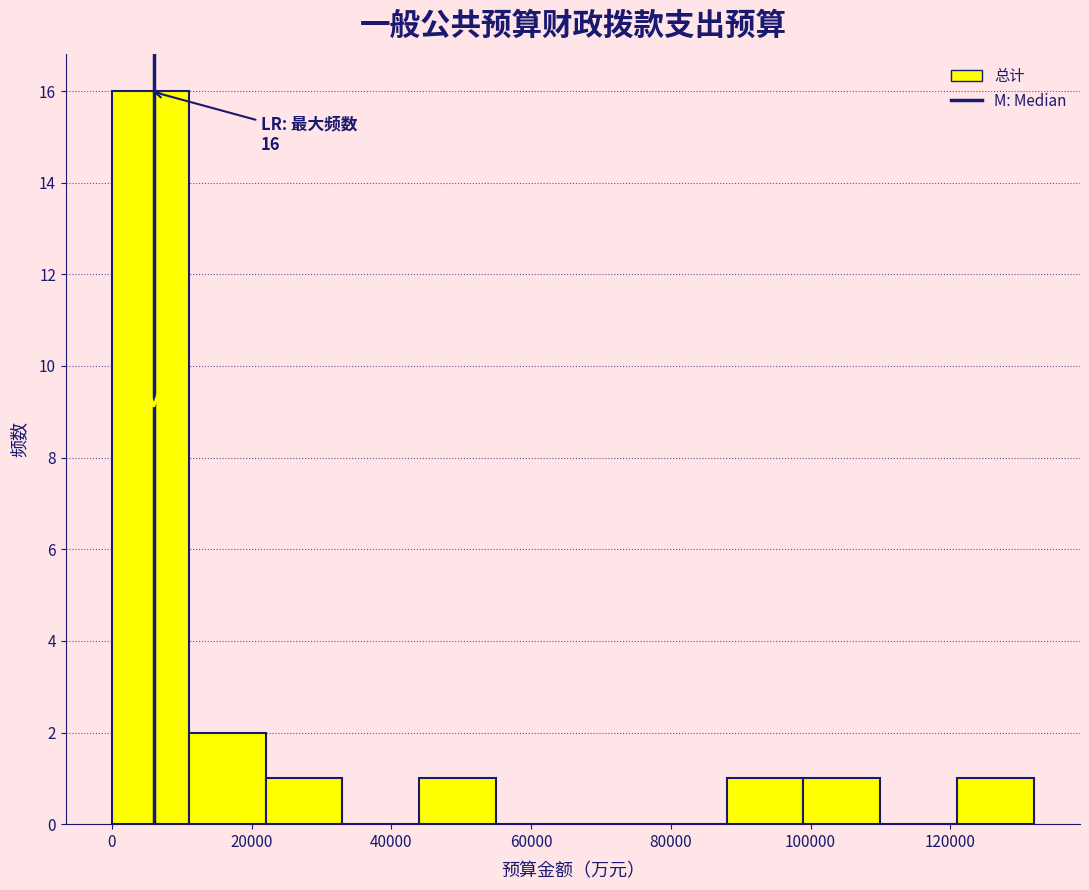

Which range on the x-axis has the tallest bar?

0 to 12000